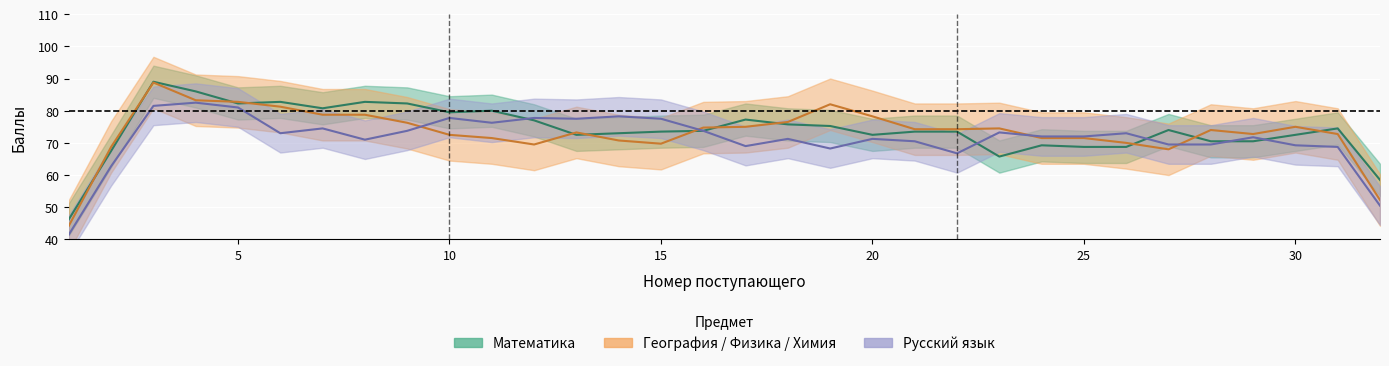

How many distinct data groups are displayed?

3